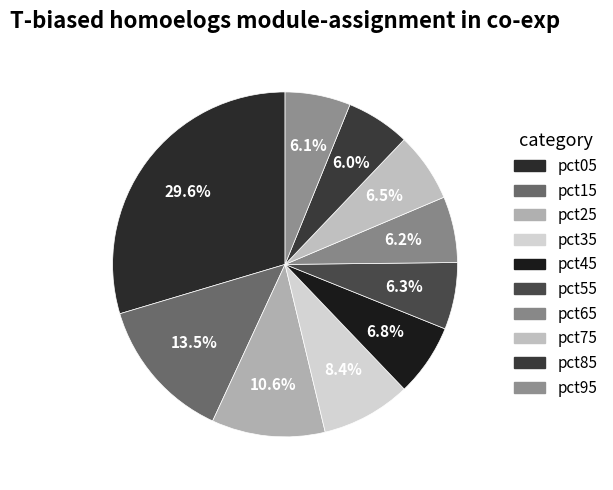

Is it true that pct55 is 17% of the pie?

False